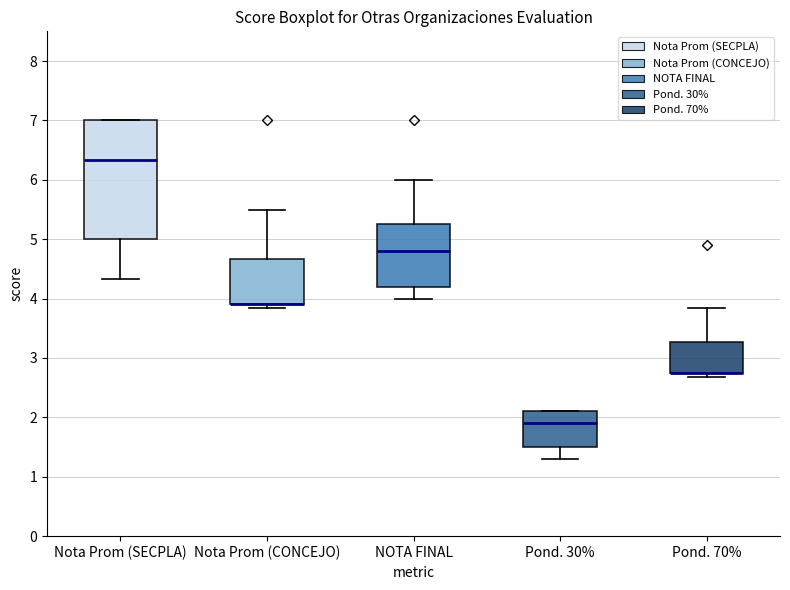

Where is the lower edge of the box for Pond. 30% on the y-axis? The values are not printed on the chart, so give them approximately, as read against the axis.

1.5